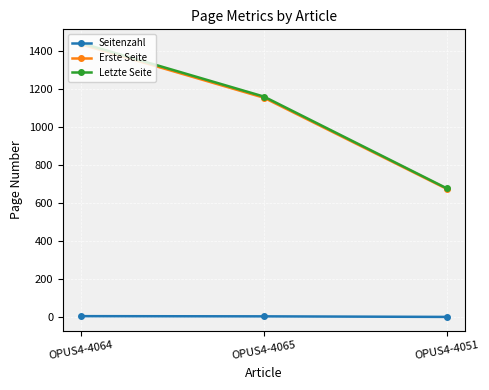

What is the difference between the maximum and minimum values in the Letzte Seite series?

762